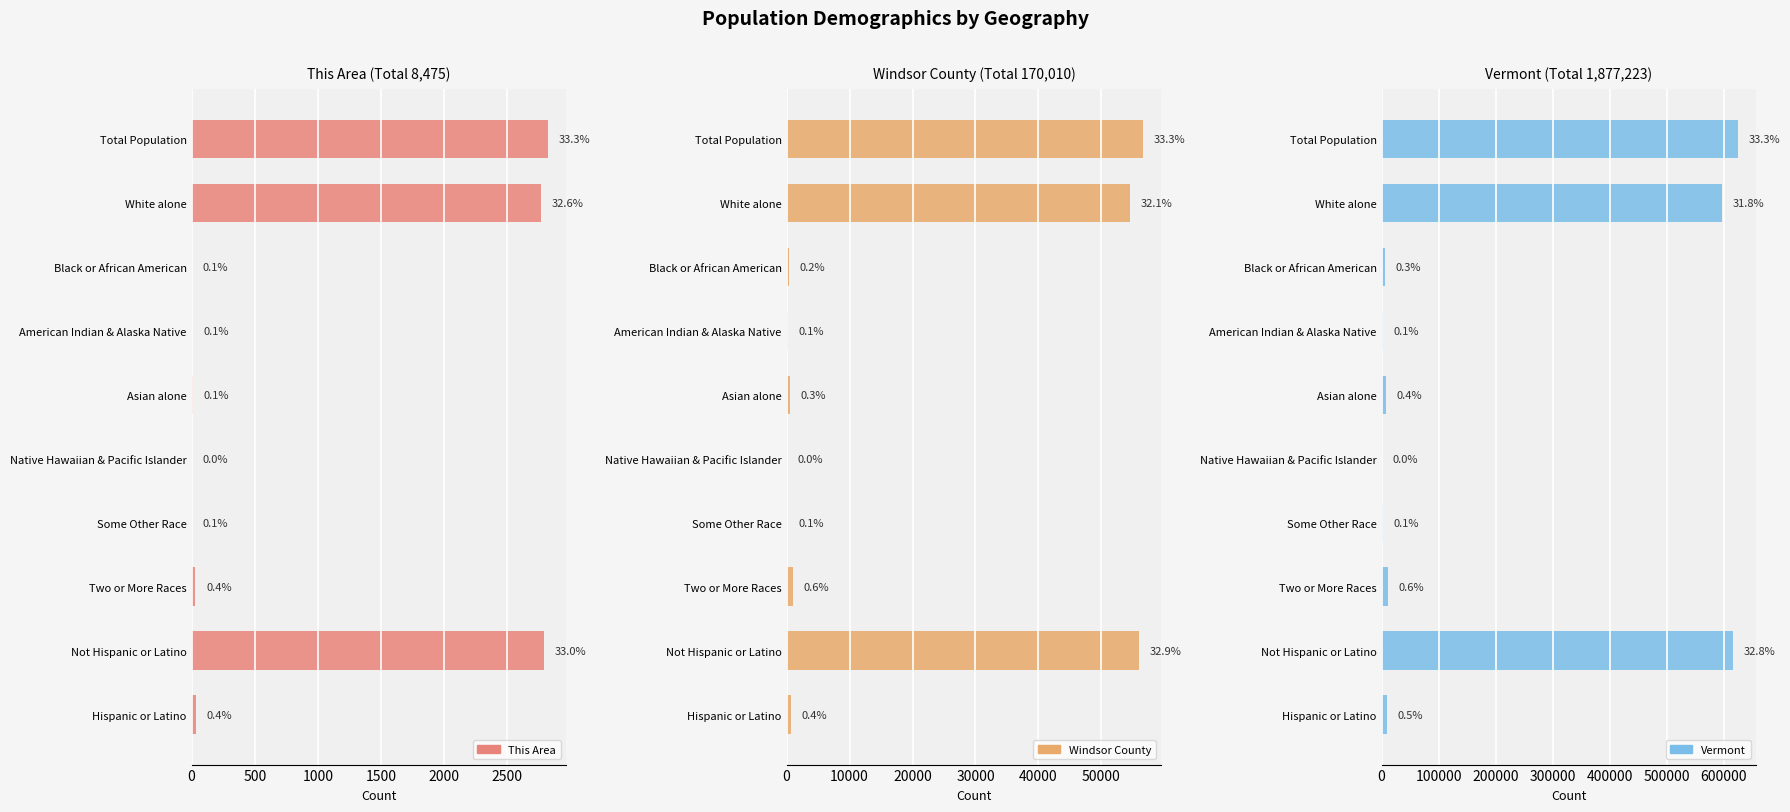

Is the value of This Area at Not Hispanic or Latino greater than the value of Vermont at White alone?

No